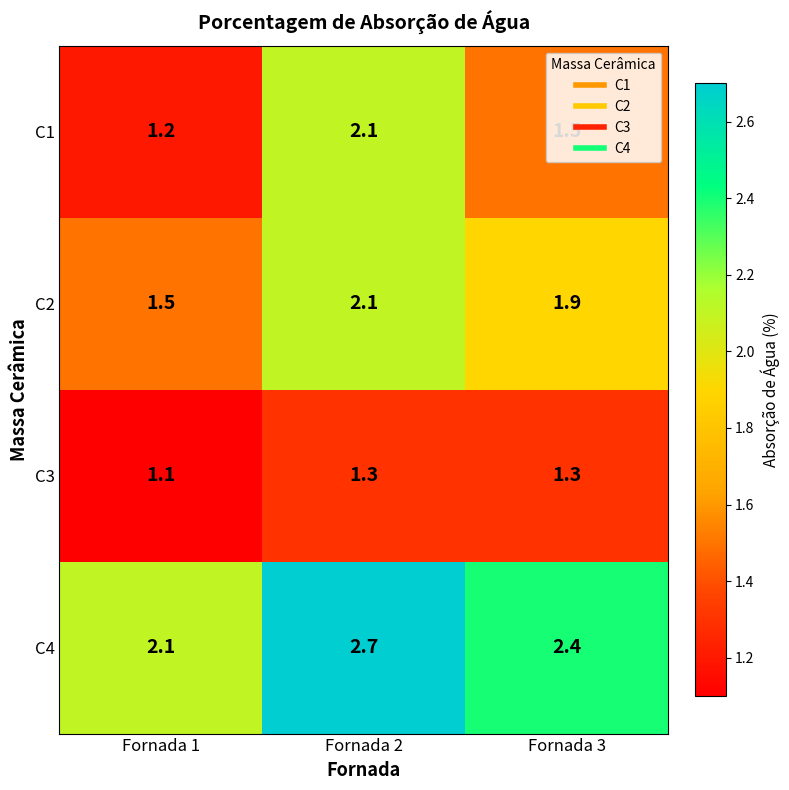

At which category does the chart reach its minimum across all series?

Fornada 1